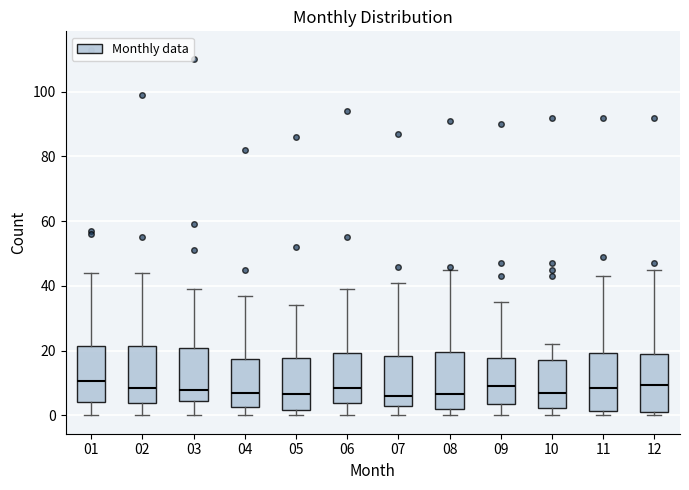

Reading left to right, read every box against the y-axis: the position of its median line, the range the box covers, and the ends of its whiskers. The values are not printed on the chart, so give them approximately, as read against the axis.

01: median 10, box 4 to 22, whiskers 0 to 44
02: median 8, box 4 to 22, whiskers 0 to 44
03: median 8, box 4 to 20, whiskers 0 to 40
04: median 8, box 2 to 18, whiskers 0 to 38
05: median 6, box 2 to 18, whiskers 0 to 34
06: median 8, box 4 to 20, whiskers 0 to 40
07: median 6, box 4 to 18, whiskers 0 to 42
08: median 6, box 2 to 20, whiskers 0 to 46
09: median 10, box 4 to 18, whiskers 0 to 36
10: median 8, box 2 to 18, whiskers 0 to 22
11: median 8, box 2 to 20, whiskers 0 to 44
12: median 10, box 2 to 20, whiskers 0 to 46